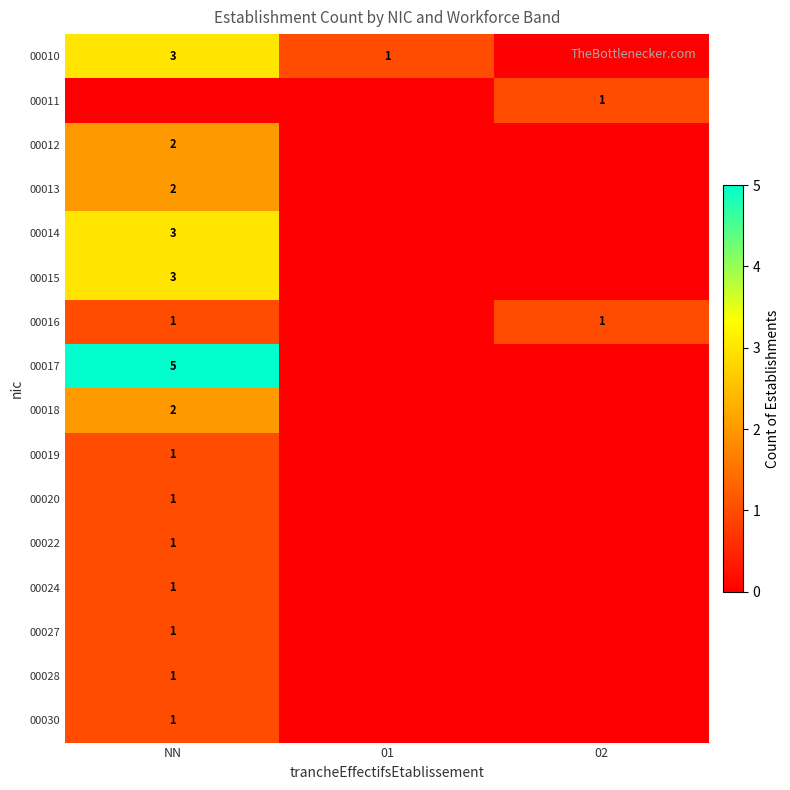

Is the value of 00019 at NN greater than the value of 00012 at NN?

No